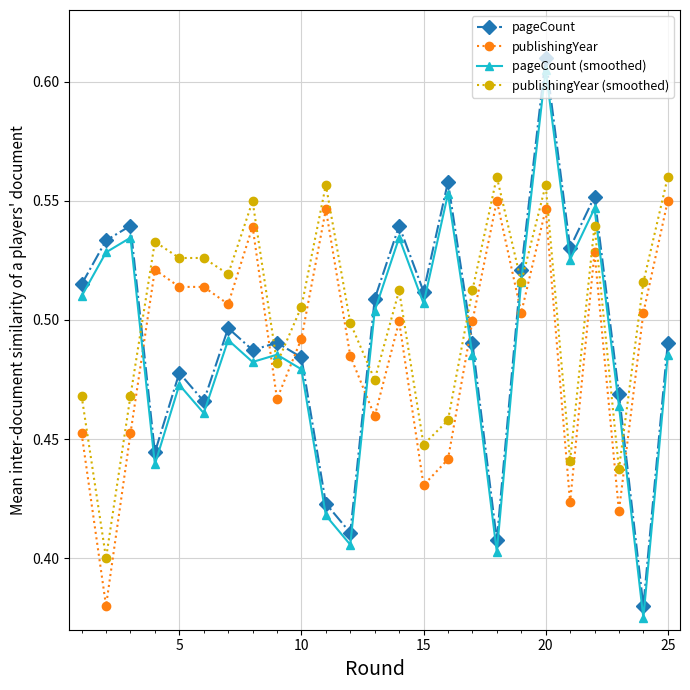

How many publishingYear (smoothed) values are between 0 and 1?

25